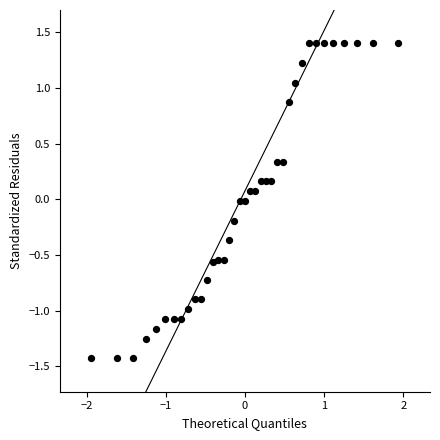

What is the range of Y values (max minus min)?

2.8